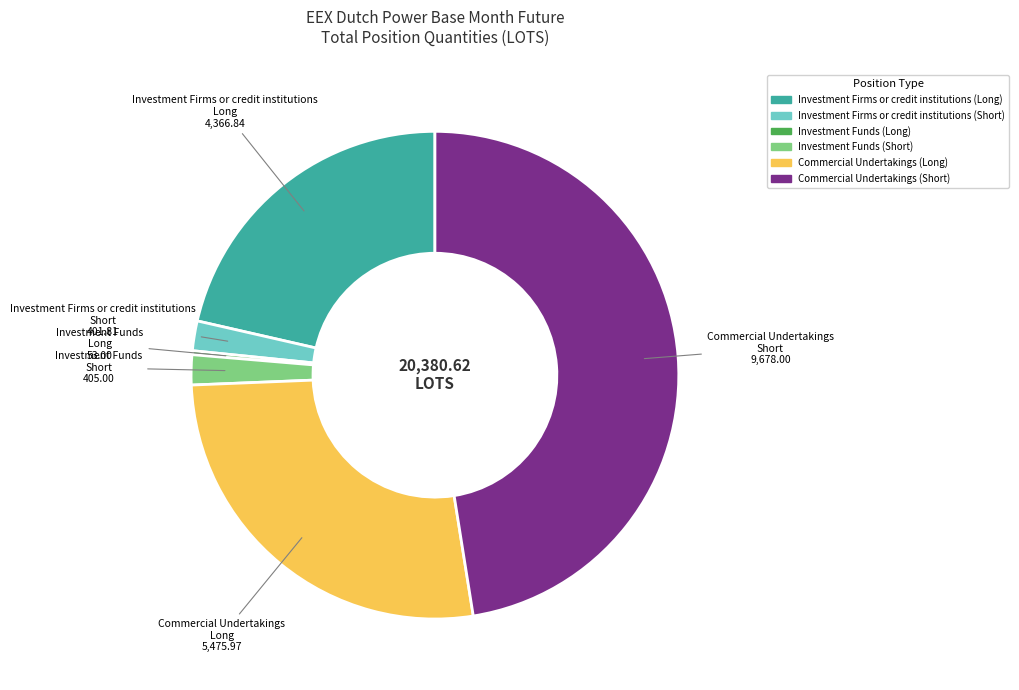

Is there a majority slice in this chart?

No